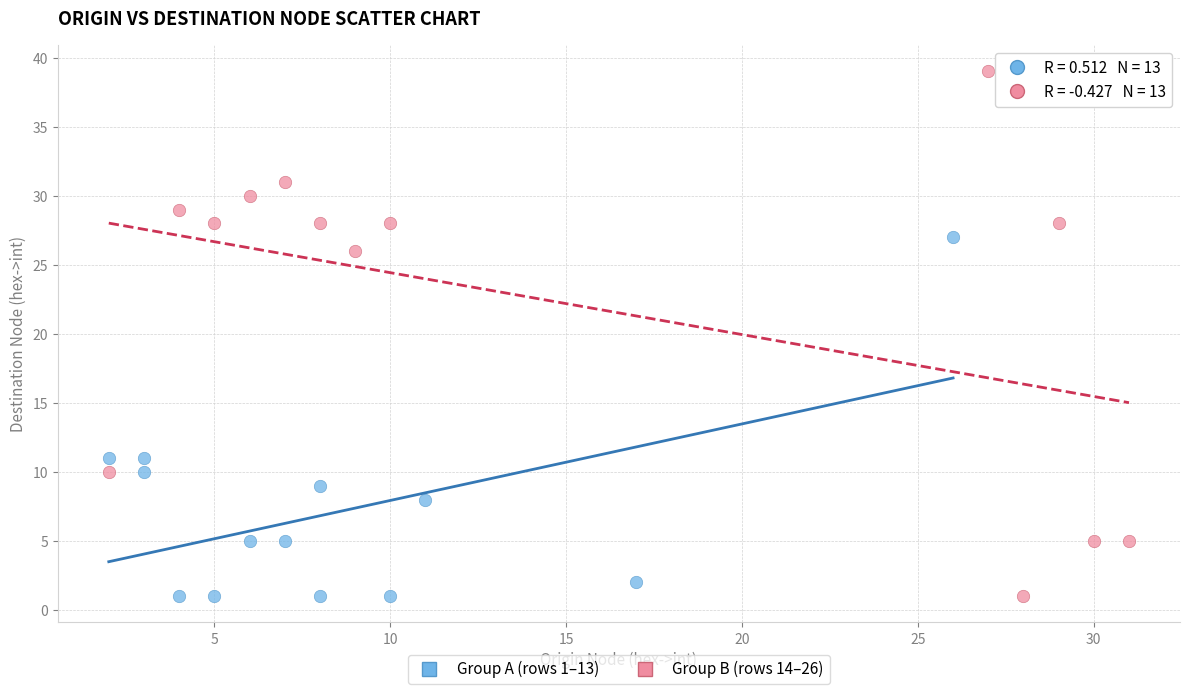

Which series has the largest Y range (max minus min)?

Group B (rows 14–26)